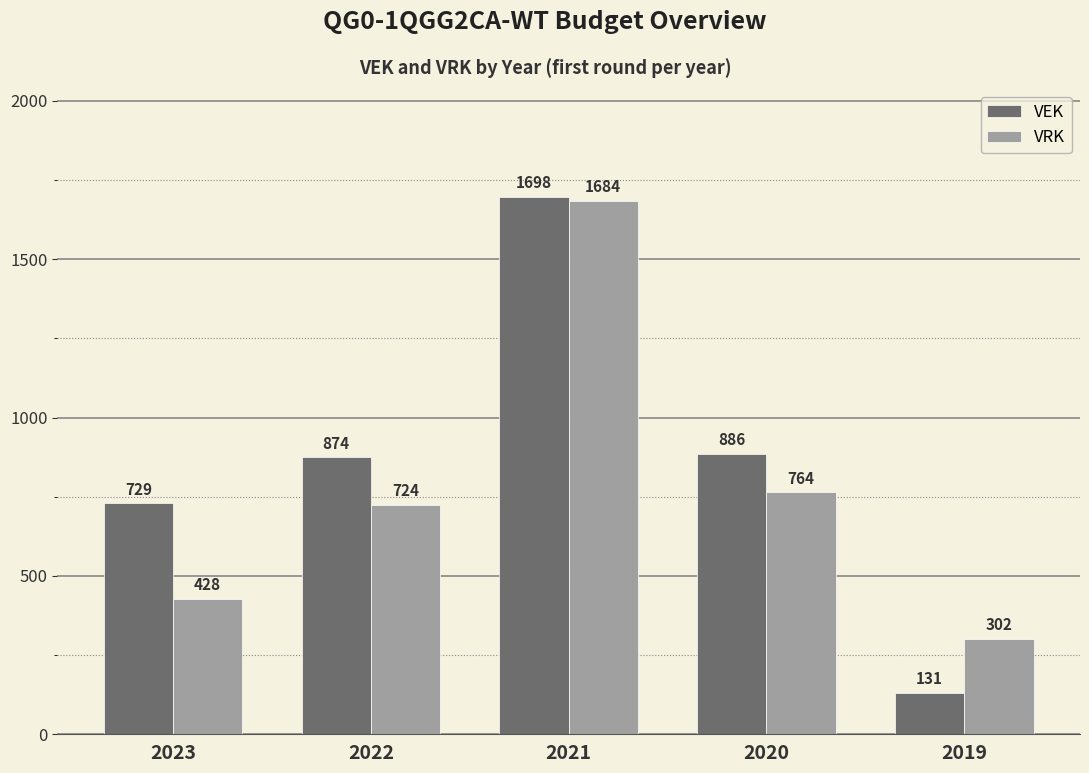

How many data points in VRK are less than 724?

2